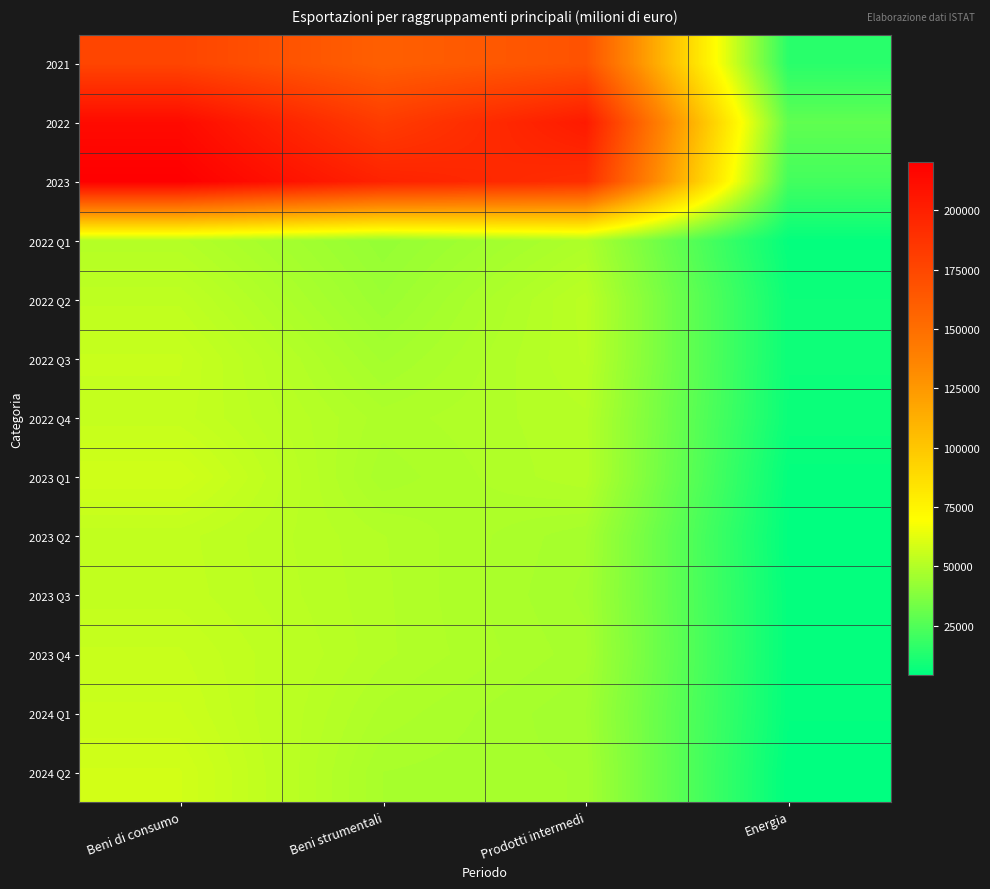

Which series changed the most between Beni strumentali and Prodotti intermedi?

2022